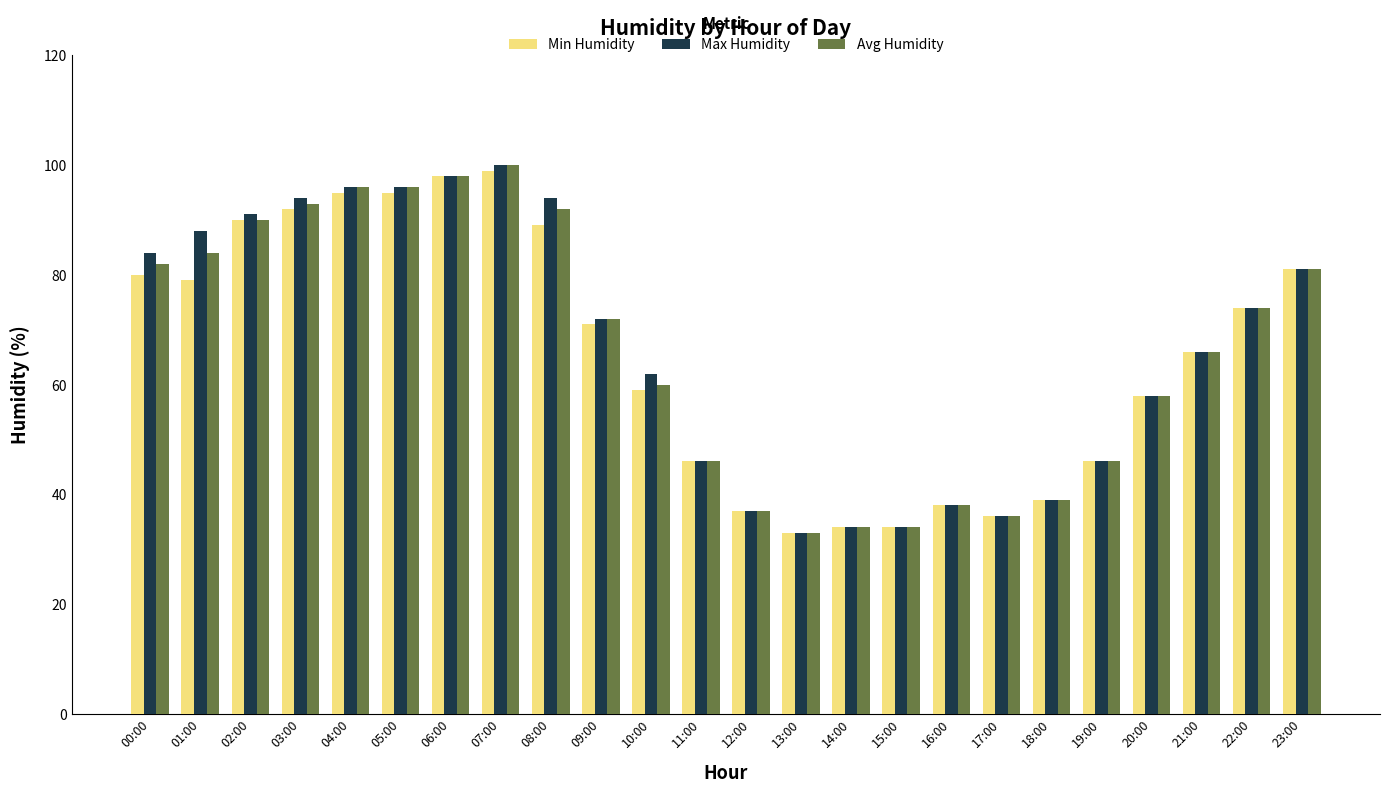

True or false: Avg Humidity has a value of 82 at 00:00.

True